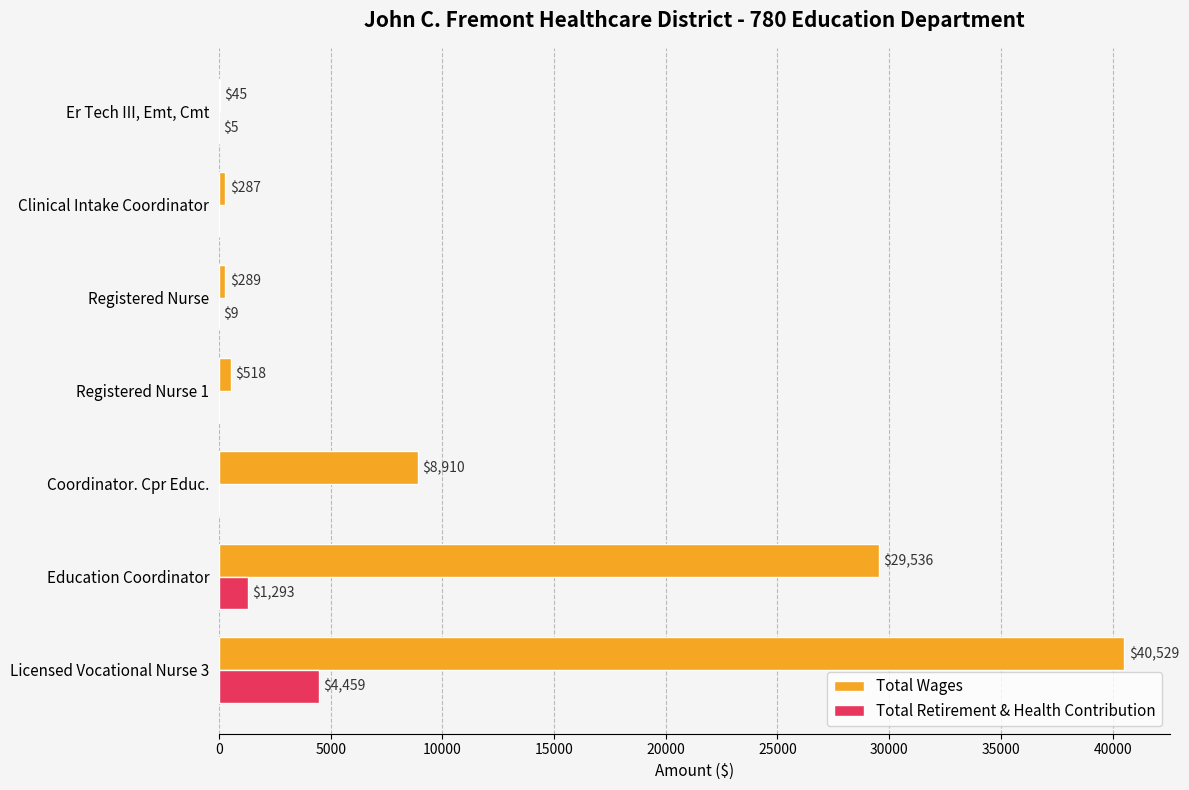

What is the sum of all Total Retirement & Health Contribution values?

5766